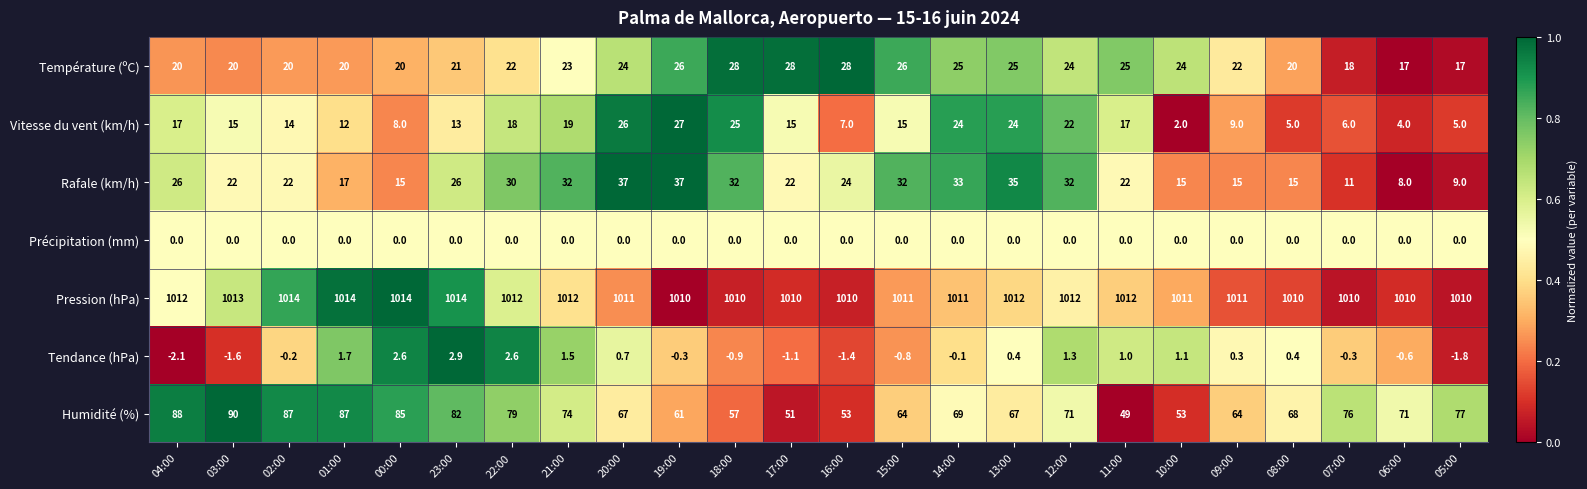

Rank the series by their maximum value, from highest to lowest.

Pression (hPa), Humidité (%), Rafale (km/h), Température (ºC), Vitesse du vent (km/h), Tendance (hPa), Précipitation (mm)